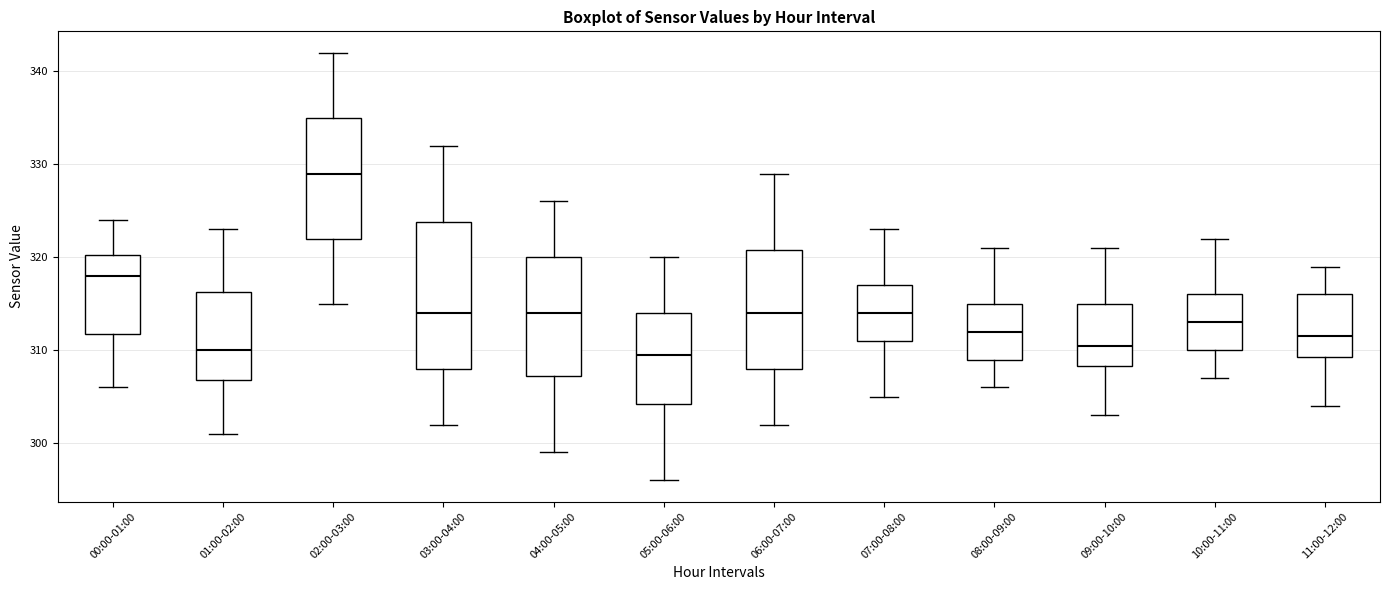

Which box has the highest median line?

02:00-03:00